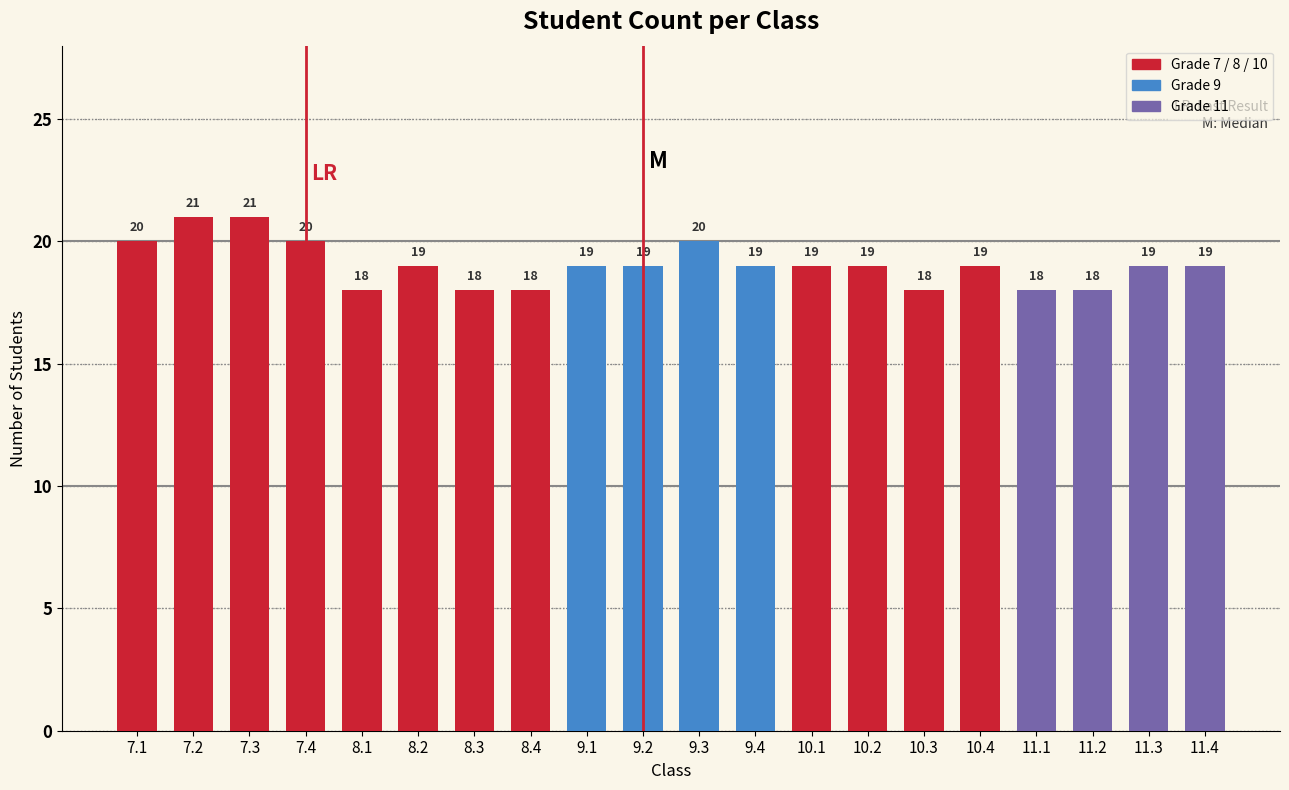

Reading left to right, transcribe all the data shown in this chart.

20	21	21	20	18	19	18	18	19	19	20	19	19	19	18	19	18	18	19	19